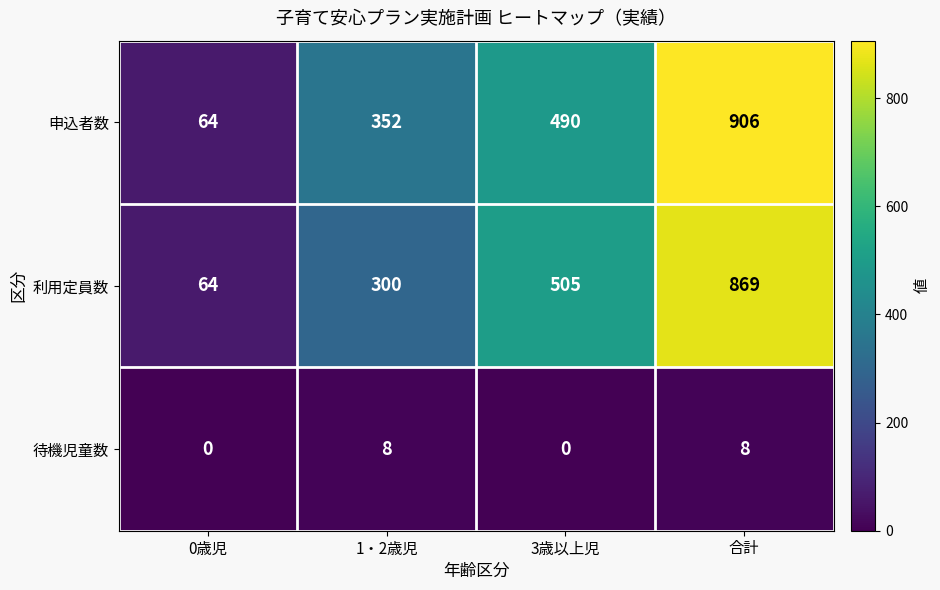

At 合計, list the series in order from smallest to largest.

待機児童数, 利用定員数, 申込者数